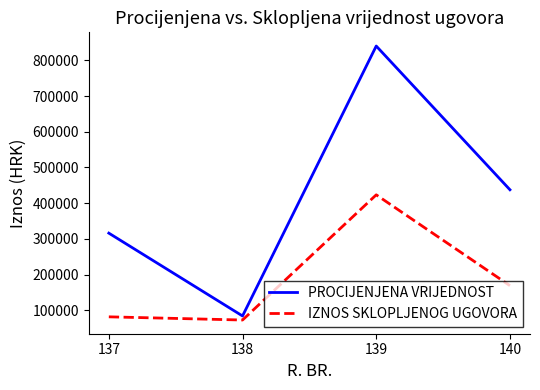

Which series changed the most between 138 and 139?

PROCIJENJENA VRIJEDNOST